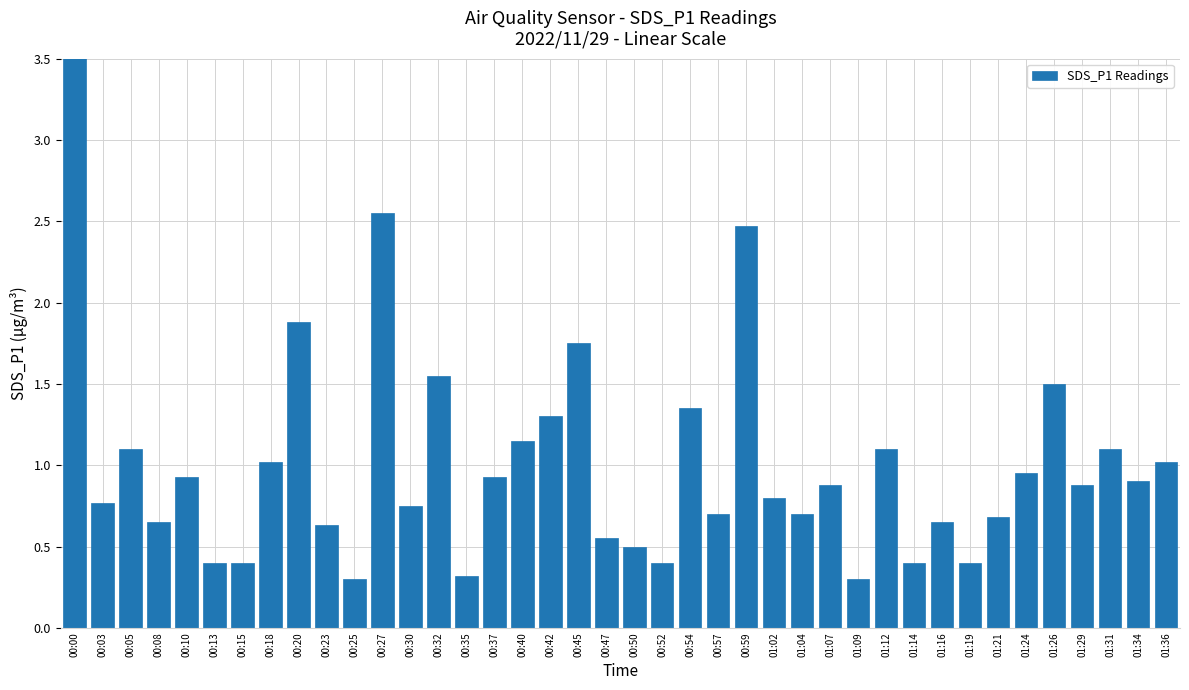

Does the chart contain stacked bars?

No